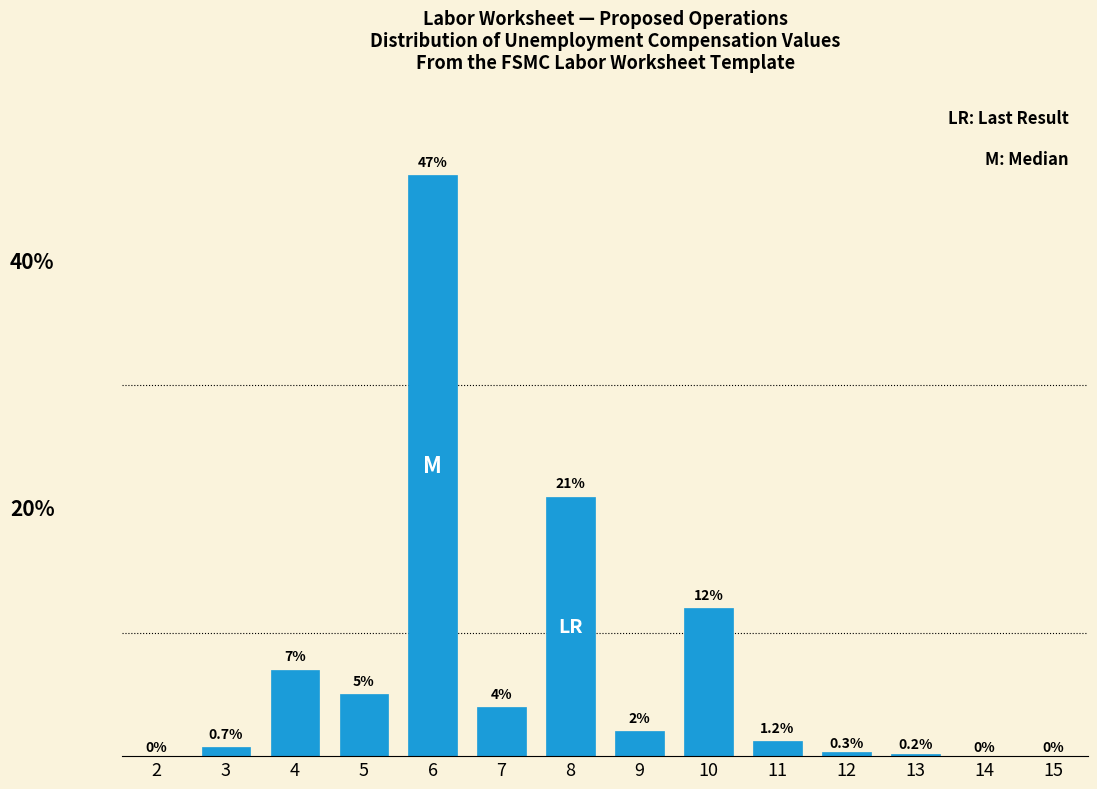

Are the bars horizontal?

No